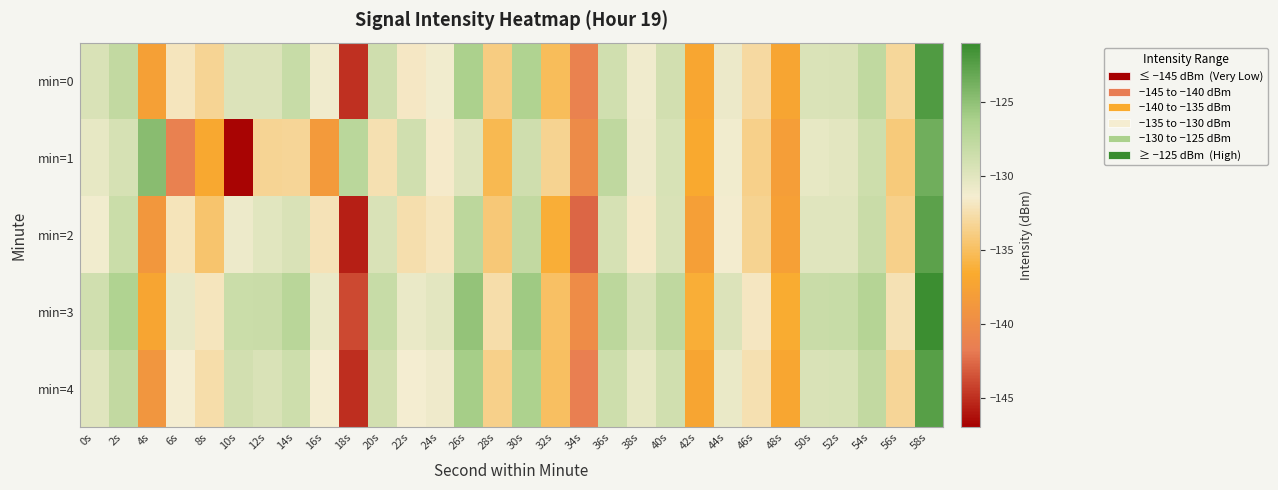

Reading left to right, extract all data points from this chart.

min=0: 0s=-129.5	2s=-127.8	4s=-137.8	6s=-132.0	8s=-133.3	10s=-129.7	12s=-129.7	14s=-128.2	16s=-131.1	18s=-144.9	20s=-128.7	22s=-131.8	24s=-131.2	26s=-126.3	28s=-134.0	30s=-126.6	32s=-135.2	34s=-141.2	36s=-128.8	38s=-131.1	40s=-128.9	42s=-137.1	44s=-130.8	46s=-133.0	48s=-137.2	50s=-129.6	52s=-129.5	54s=-127.8	56s=-133.2	58s=-122.1
min=1: 0s=-130.5	2s=-129.3	4s=-124.8	6s=-141.2	8s=-136.9	10s=-146.8	12s=-133.3	14s=-133.3	16s=-138.4	18s=-127.4	20s=-132.5	22s=-128.9	24s=-131.7	26s=-129.9	28s=-135.4	30s=-128.8	32s=-133.5	34s=-140.1	36s=-127.7	38s=-131.0	40s=-129.3	42s=-136.8	44s=-131.2	46s=-133.7	48s=-138.0	50s=-130.5	52s=-130.2	54s=-128.7	56s=-134.1	58s=-123.6
min=2: 0s=-131.2	2s=-128.5	4s=-138.7	6s=-132.1	8s=-134.6	10s=-130.9	12s=-130.1	14s=-129.5	16s=-132.2	18s=-145.7	20s=-129.5	22s=-132.6	24s=-132.0	26s=-127.5	28s=-134.2	30s=-127.9	32s=-136.2	34s=-142.7	36s=-129.2	38s=-131.7	40s=-129.5	42s=-137.9	44s=-131.3	46s=-133.5	48s=-137.7	50s=-130.0	52s=-130.0	54s=-128.3	56s=-133.7	58s=-122.7
min=3: 0s=-128.9	2s=-126.7	4s=-137.2	6s=-130.6	8s=-132.0	10s=-128.5	12s=-128.3	14s=-127.2	16s=-130.7	18s=-143.9	20s=-128.2	22s=-130.7	24s=-130.2	26s=-125.2	28s=-132.7	30s=-125.7	32s=-134.9	34s=-140.0	36s=-127.5	38s=-129.5	40s=-127.7	42s=-136.2	44s=-129.7	46s=-131.9	48s=-136.5	50s=-128.3	52s=-128.2	54s=-126.9	56s=-132.3	58s=-121.2
min=4: 0s=-130.0	2s=-127.9	4s=-138.9	6s=-131.5	8s=-132.7	10s=-129.0	12s=-129.5	14s=-128.7	16s=-131.5	18s=-145.0	20s=-129.0	22s=-131.5	24s=-131.0	26s=-126.0	28s=-133.7	30s=-126.5	32s=-135.0	34s=-141.5	36s=-128.7	38s=-130.5	40s=-128.9	42s=-137.2	44s=-130.7	46s=-132.5	48s=-137.1	50s=-129.5	52s=-129.3	54s=-127.9	56s=-133.2	58s=-122.5